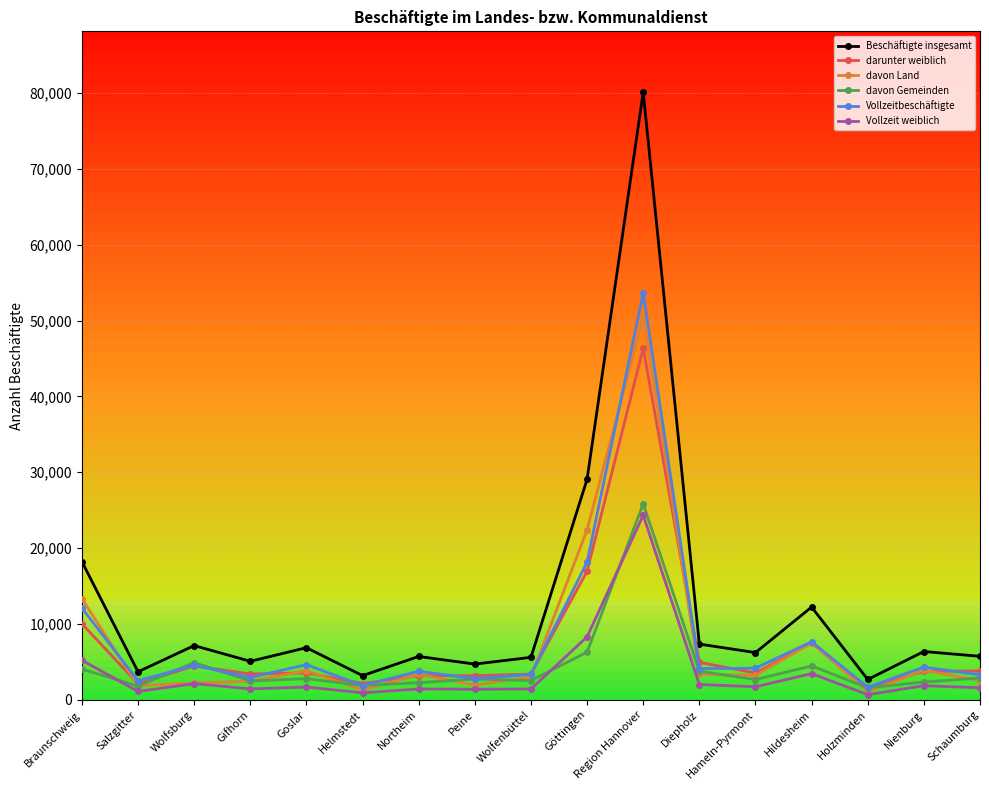

At which category does the chart reach its peak across all series?

Region Hannover